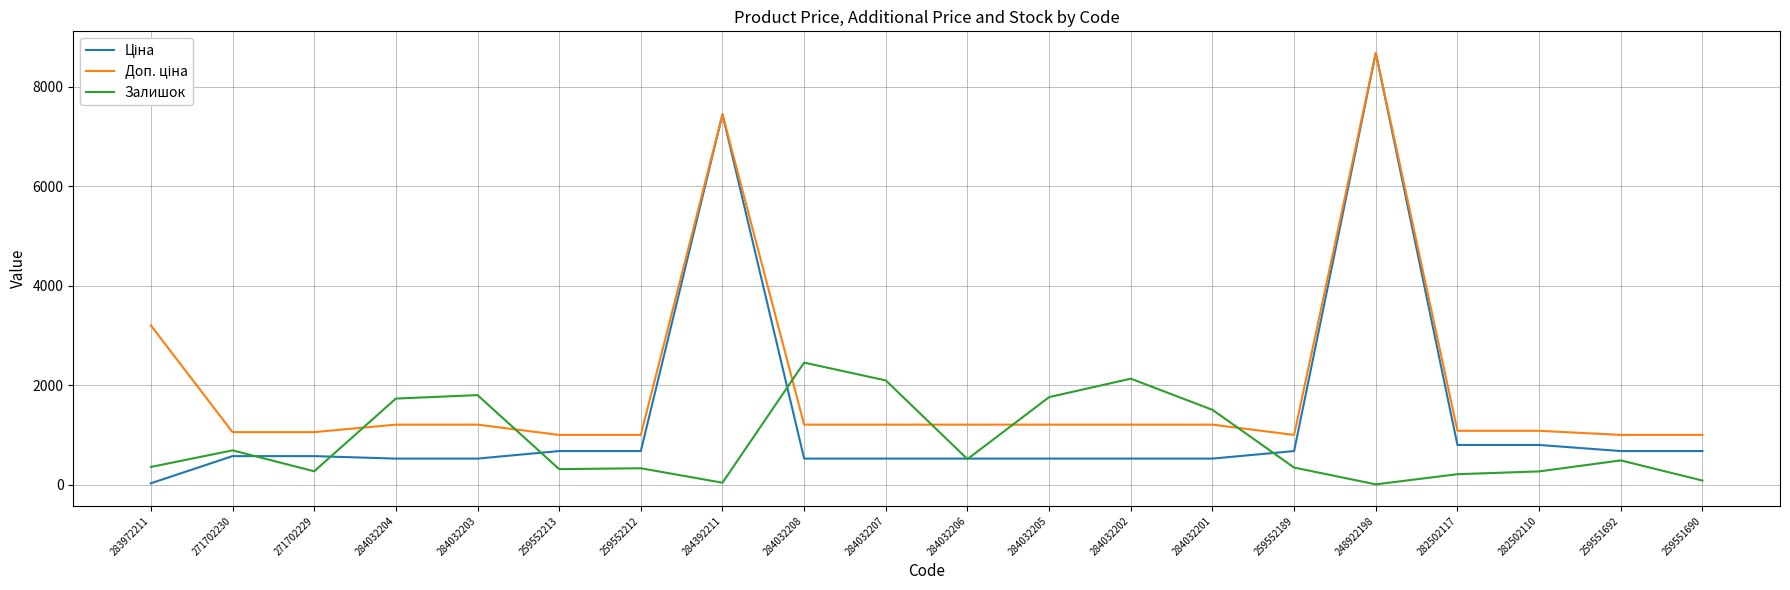

What is the greatest value displayed?

8679.5